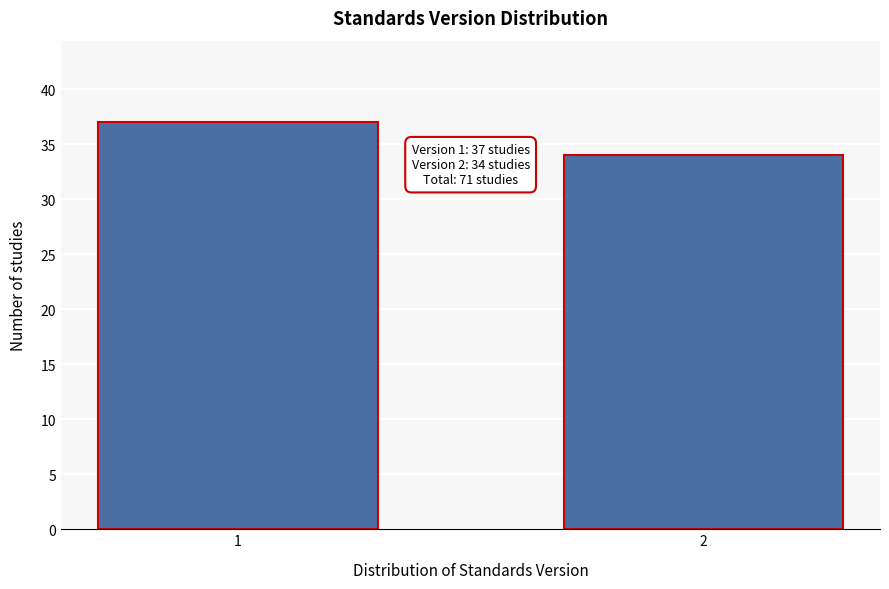

Reading left to right, extract all data points from this chart.

37	34